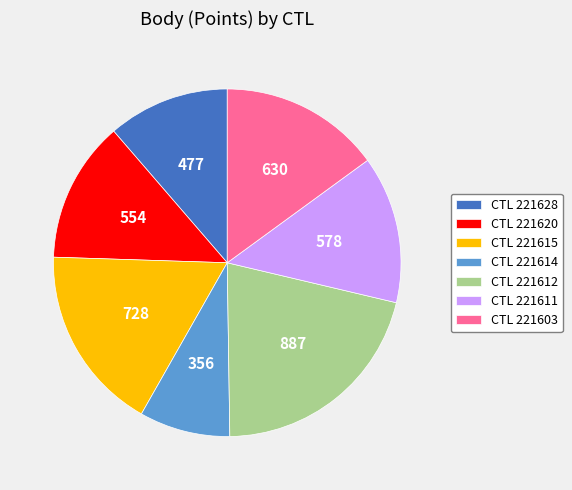

Rank the categories by value from highest to lowest.

CTL 221612, CTL 221615, CTL 221603, CTL 221611, CTL 221620, CTL 221628, CTL 221614